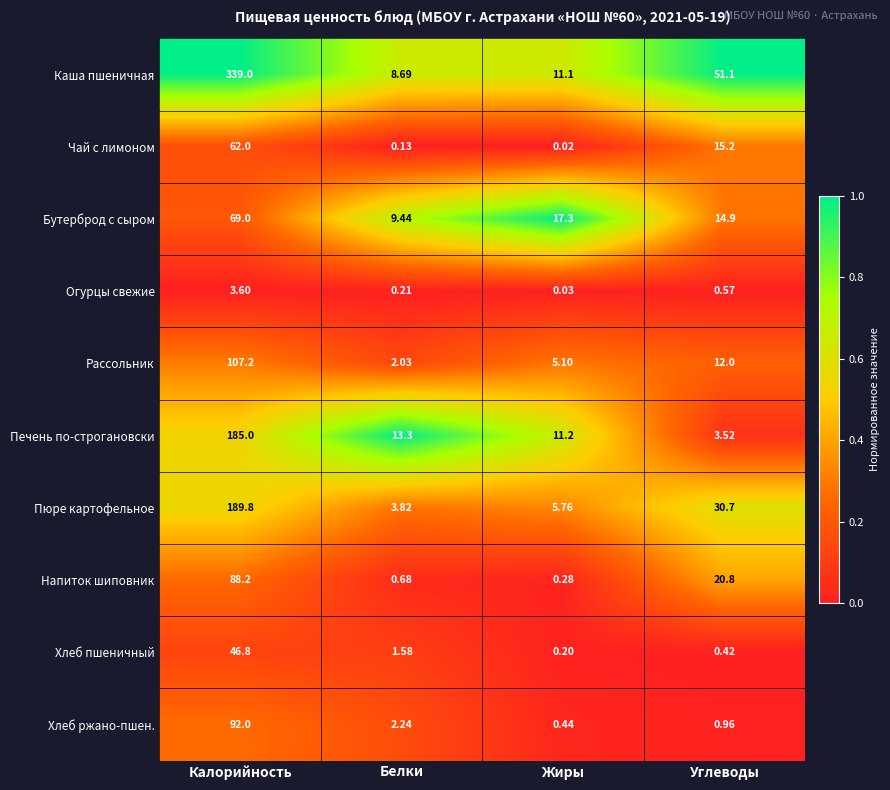

Which label corresponds to the smallest value in the chart?

Жиры